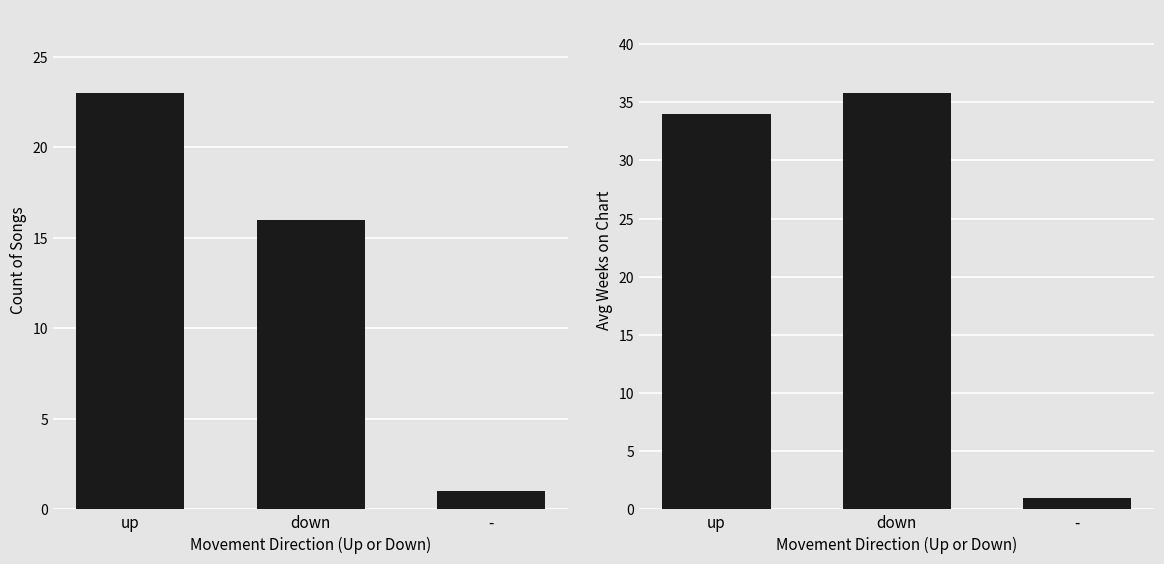

Is the value of Count at down greater than the value of Avg Weeks on Chart at -?

Yes